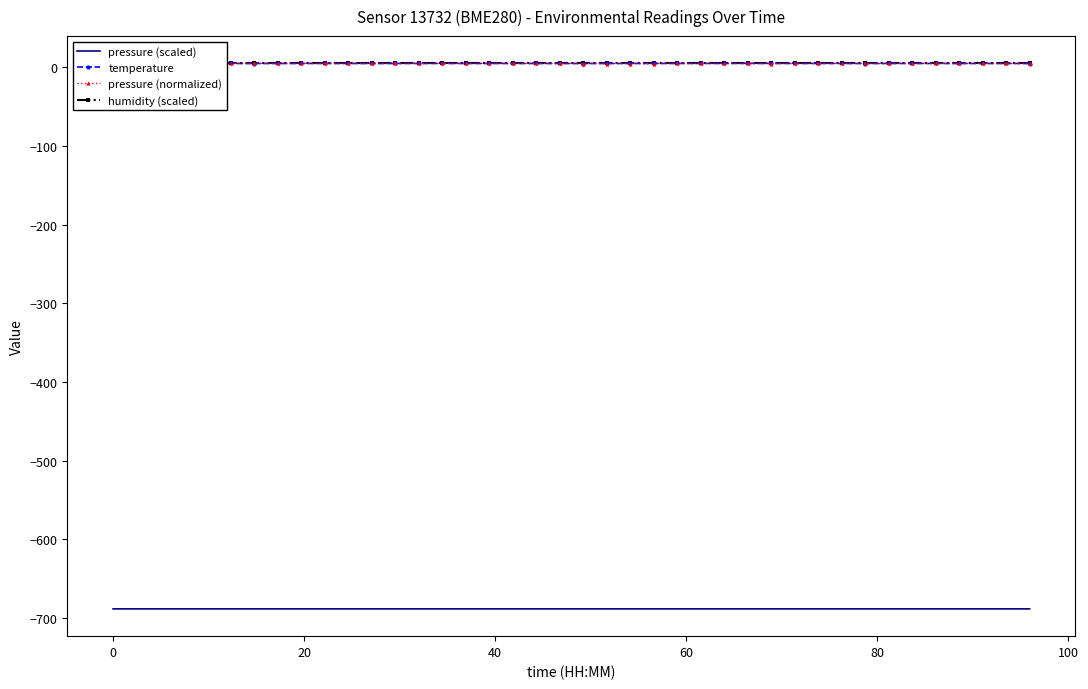

What is the sum of all temperature values?

193.2